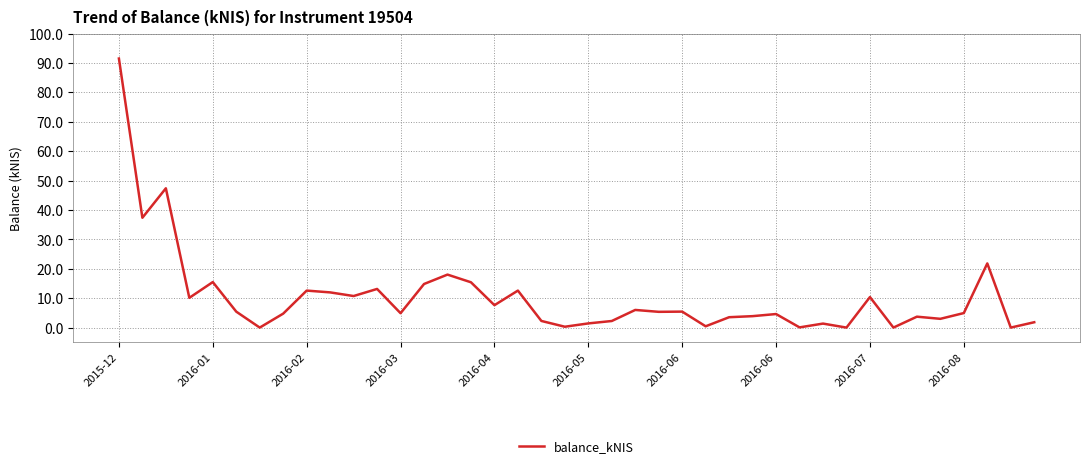

What is the greatest value displayed?

91.5